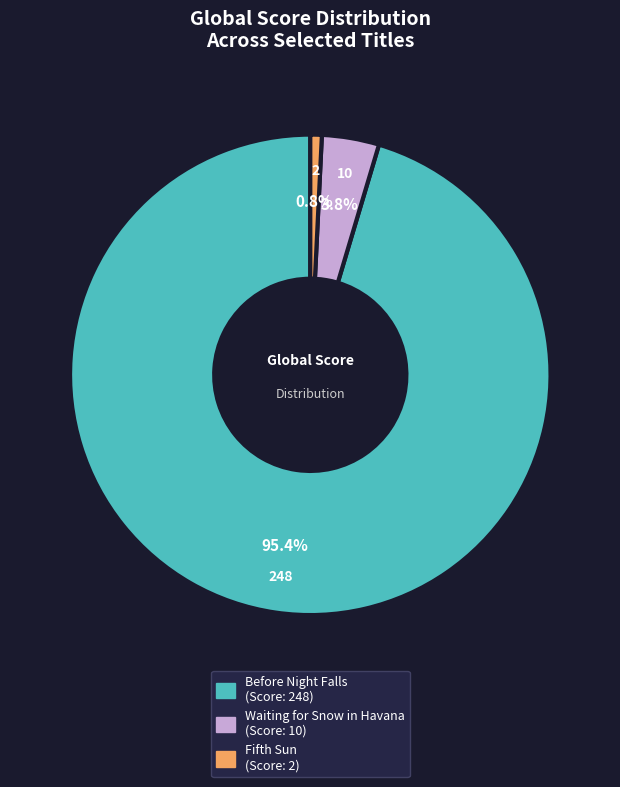

Approximately how many times larger is the value at Waiting for Snow in Havana compared to Fifth Sun?

5.0